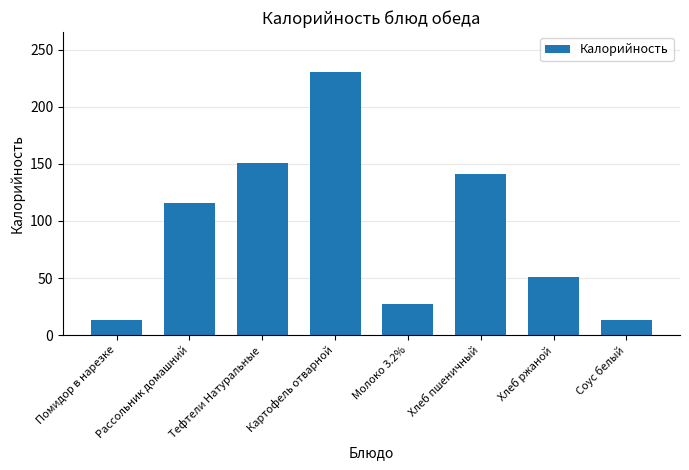

Does the chart contain stacked bars?

No